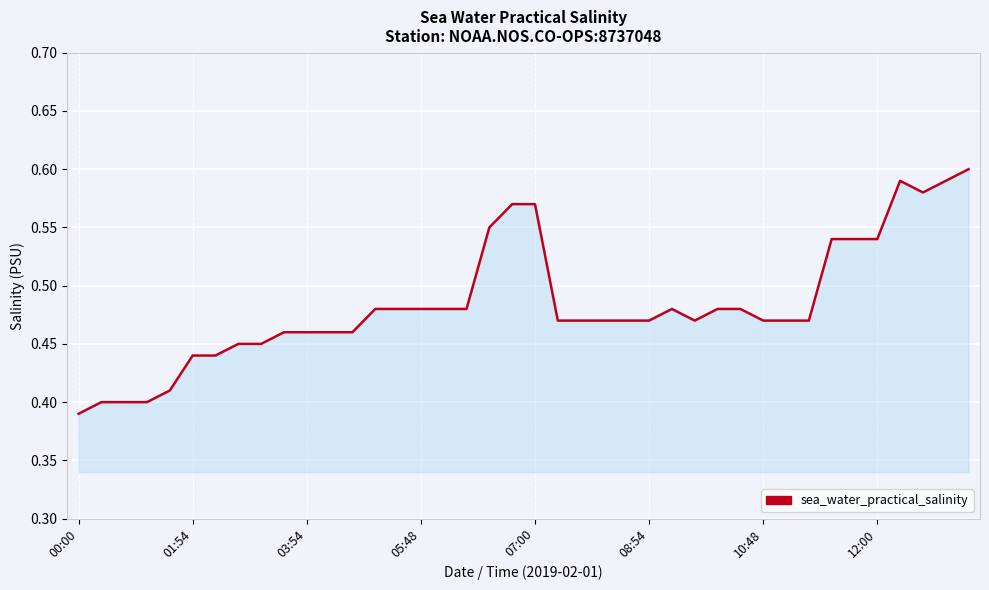

Which category has the lowest value across all series?

00:00